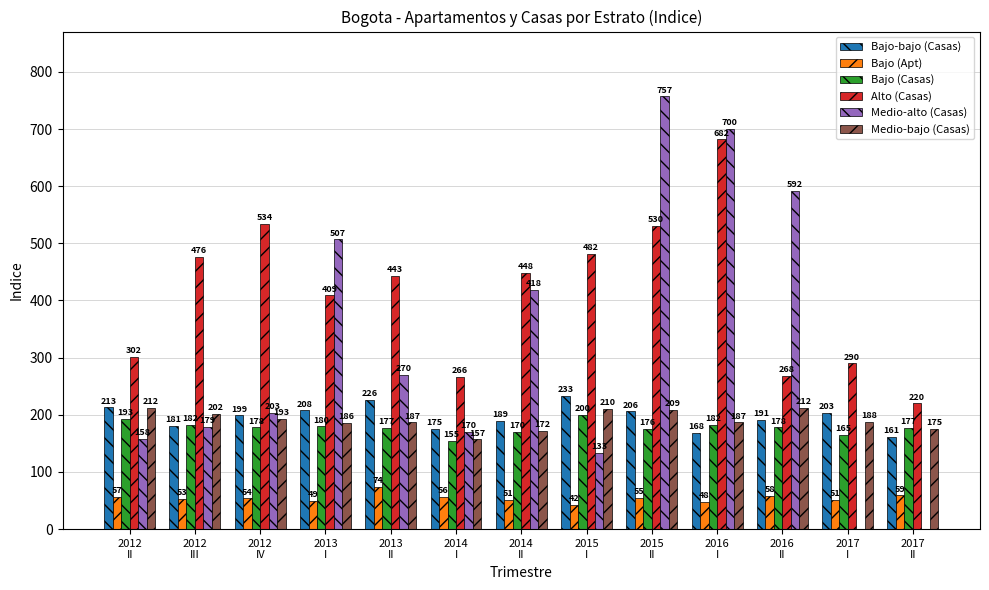

What are all the series names shown in the legend?

Bajo-bajo (Casas), Bajo (Apt), Bajo (Casas), Alto (Casas), Medio-alto (Casas), Medio-bajo (Casas)